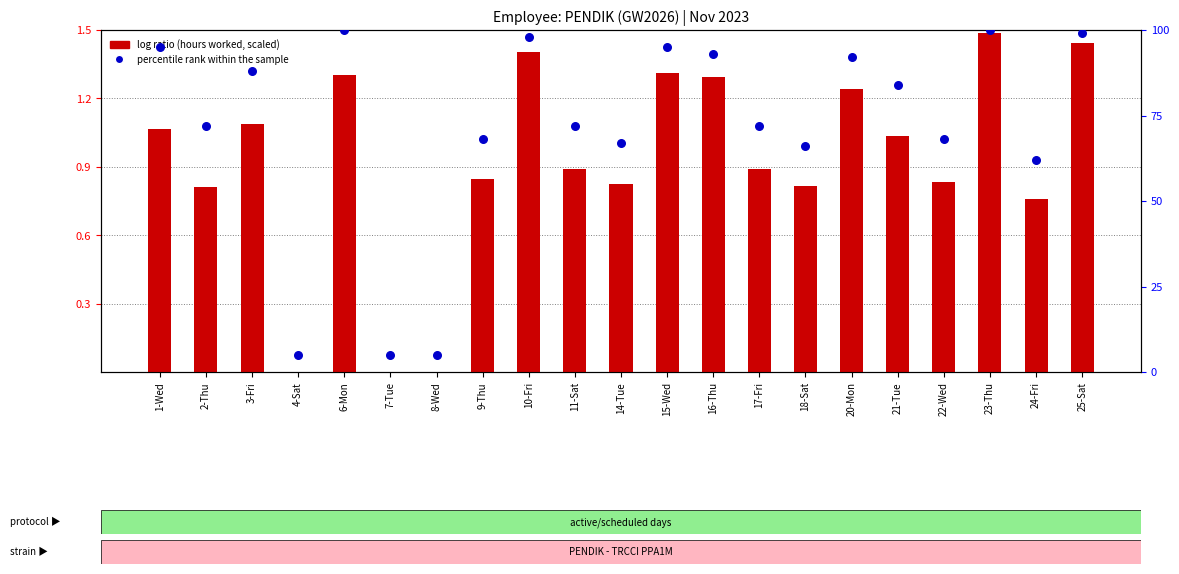

At which category is the sum across all series the highest?

23-Thu